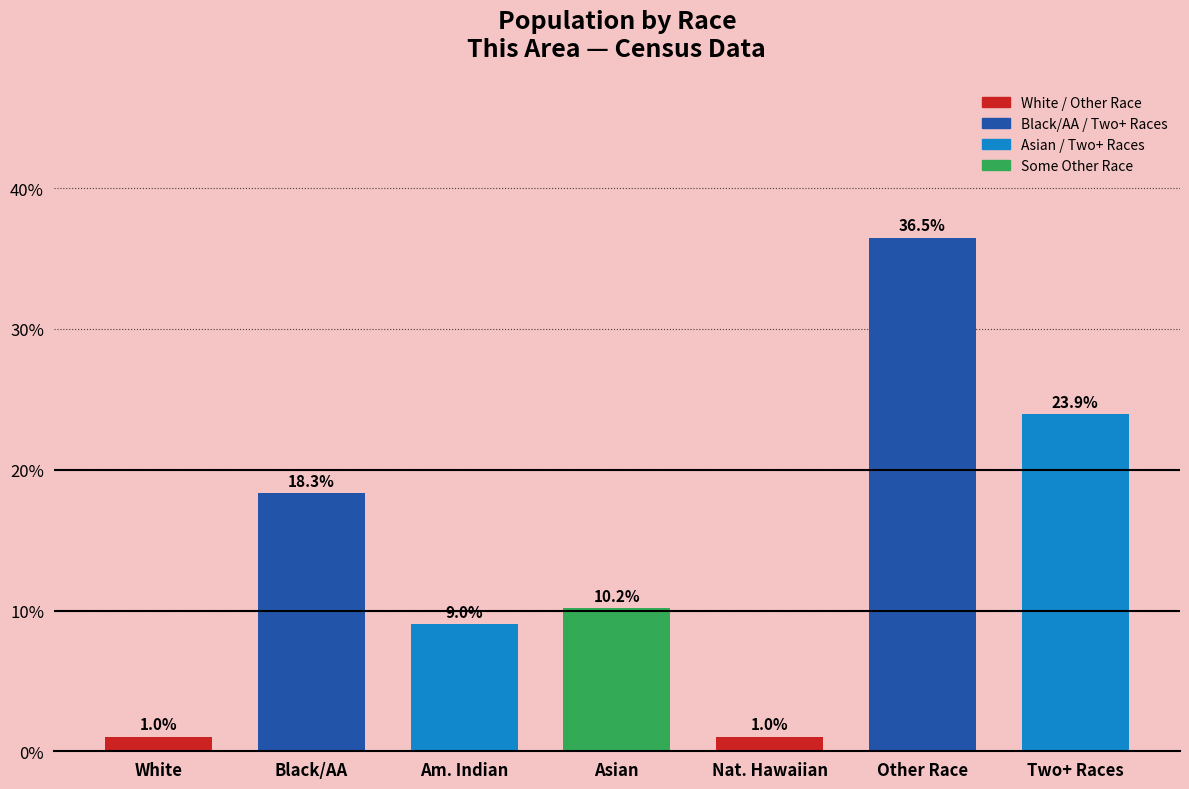

Reading left to right, what are all the values shown in this chart?

White=1.0	Black/AA=18.3	Am. Indian=9.0	Asian=10.2	Nat. Hawaiian=1.0	Other Race=36.5	Two+ Races=23.9